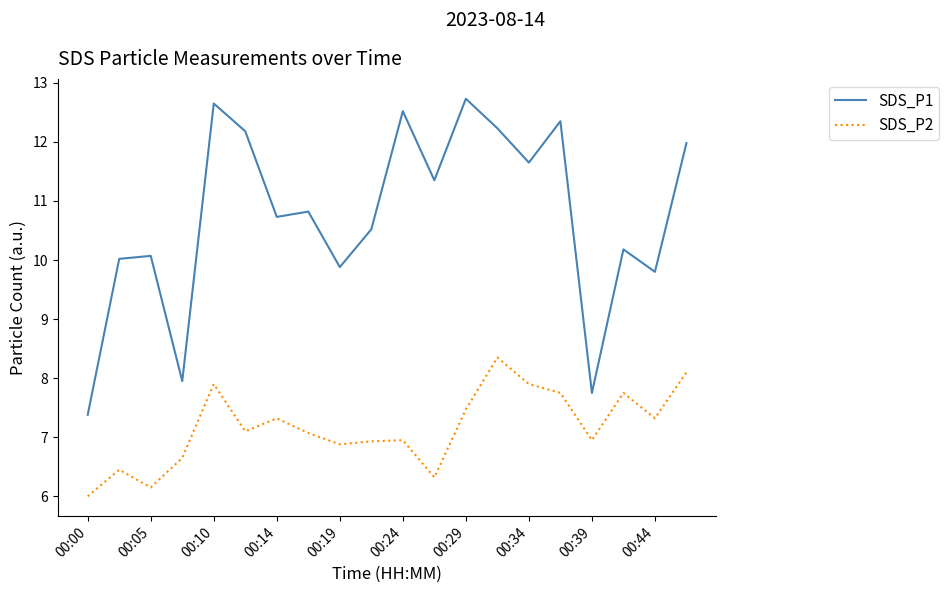

Which series has the largest total across all categories?

SDS_P1